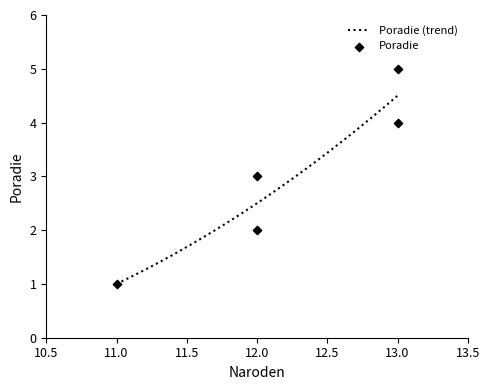

Which has a higher value, 12 or 13?

13